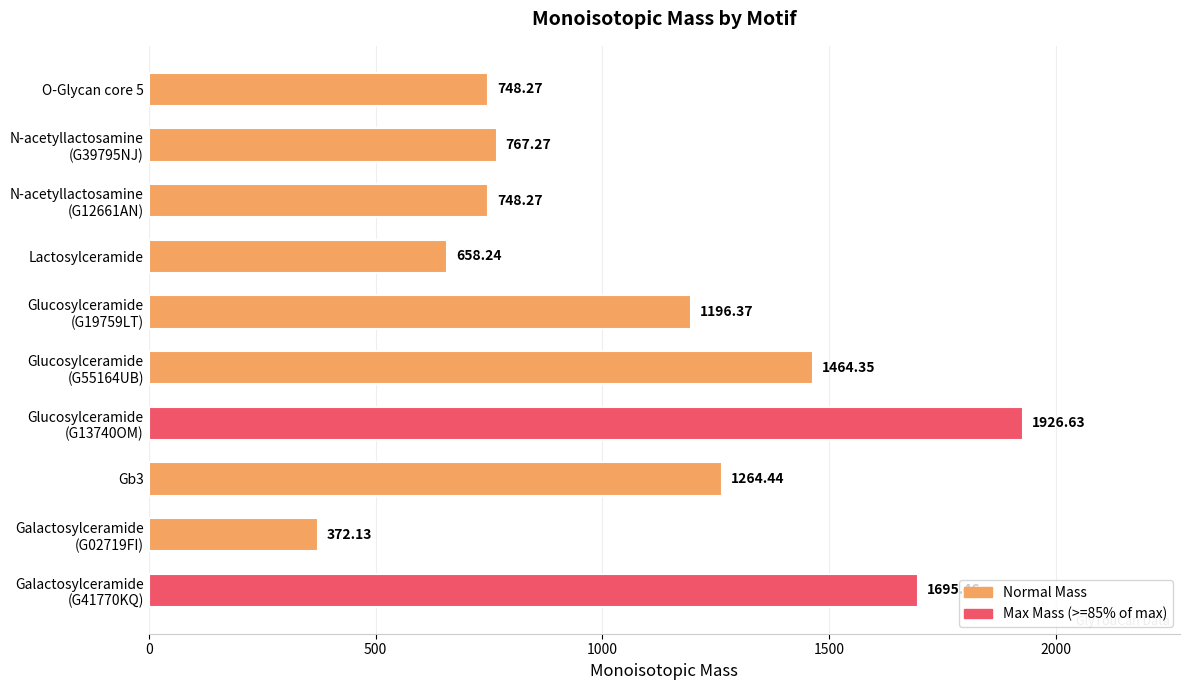

What is the difference between the maximum and minimum values?

1554.5